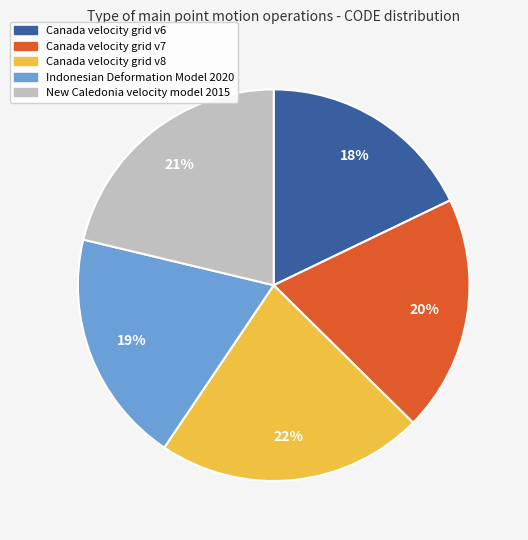

To the nearest percent, what portion does Canada velocity grid v7 represent?

20%